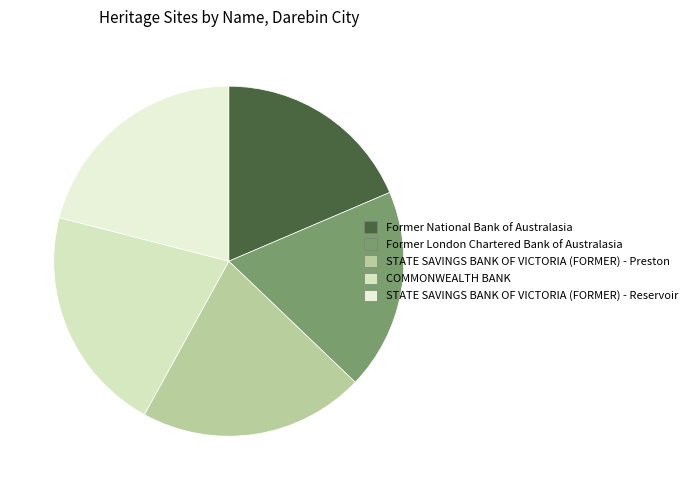

What is the largest slice in the pie chart?

STATE SAVINGS BANK OF VICTORIA (FORMER) - Reservoir